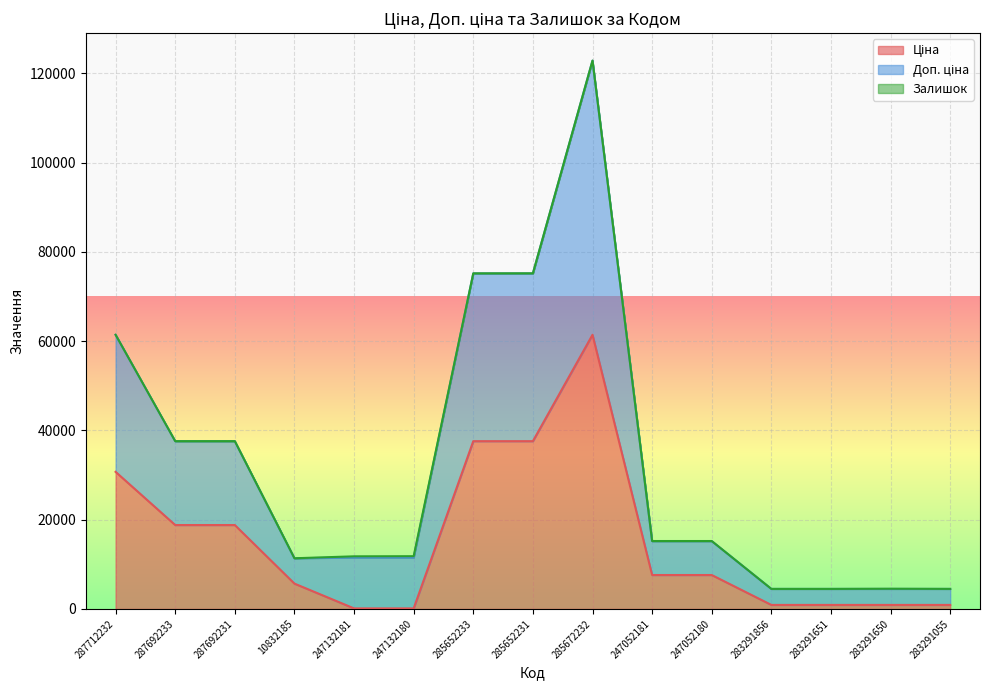

Is it true that Ціна equals 12876.9 at 247052180?

False